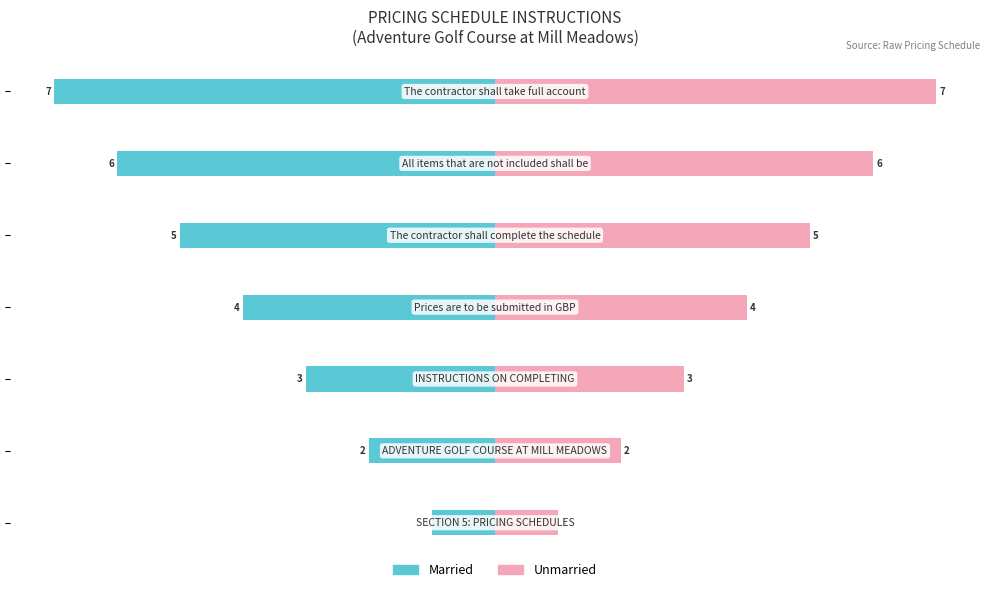

Count the number of data series in this chart.

2